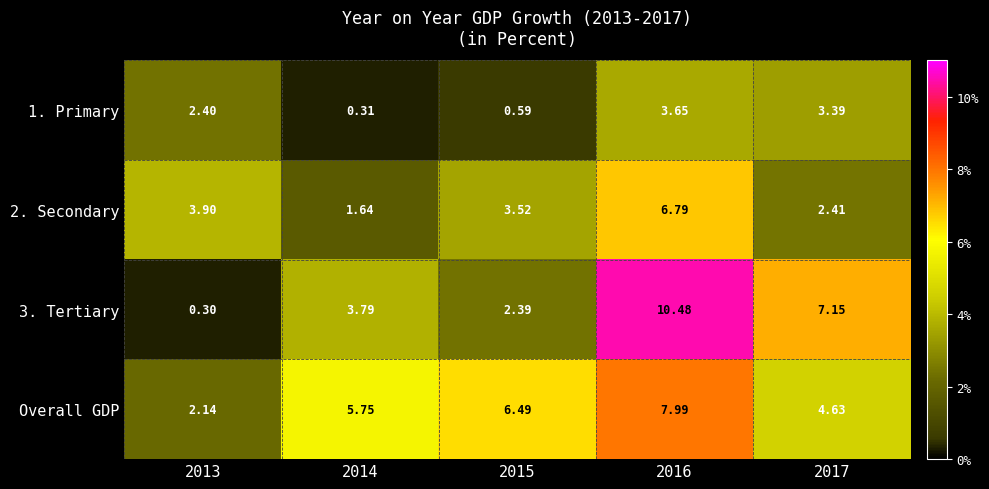

At how many categories does at least one series exceed 1?

5